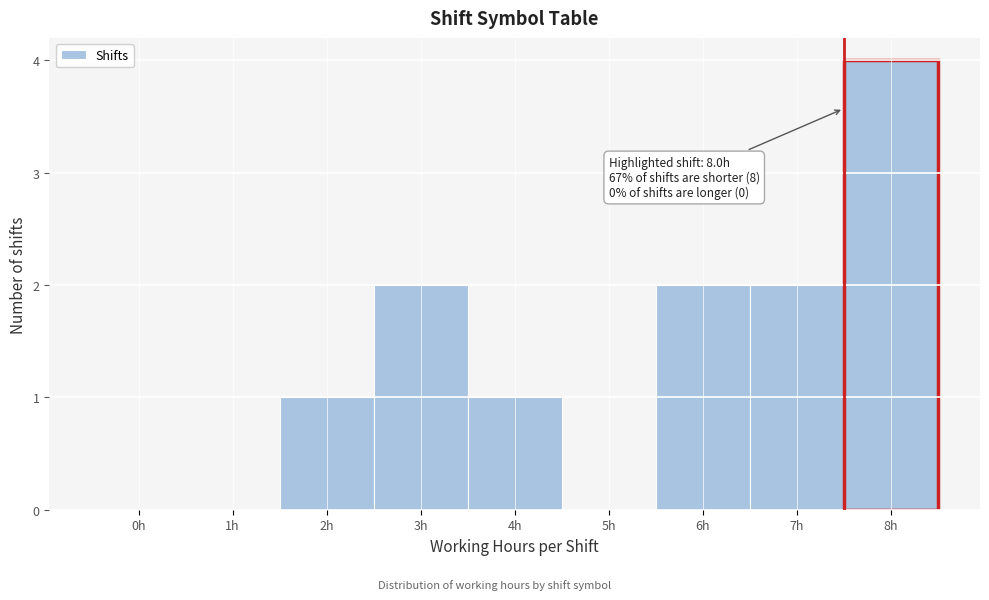

Reading left to right, what are all the values shown in this chart?

0h=0	1h=0	2h=1	3h=2	4h=1	5h=0	6h=2	7h=2	8h=4